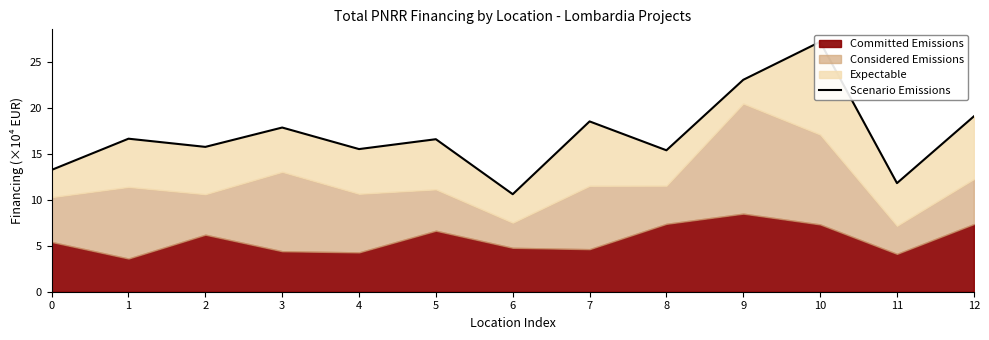

At which category does the data reach its first local valley?

2